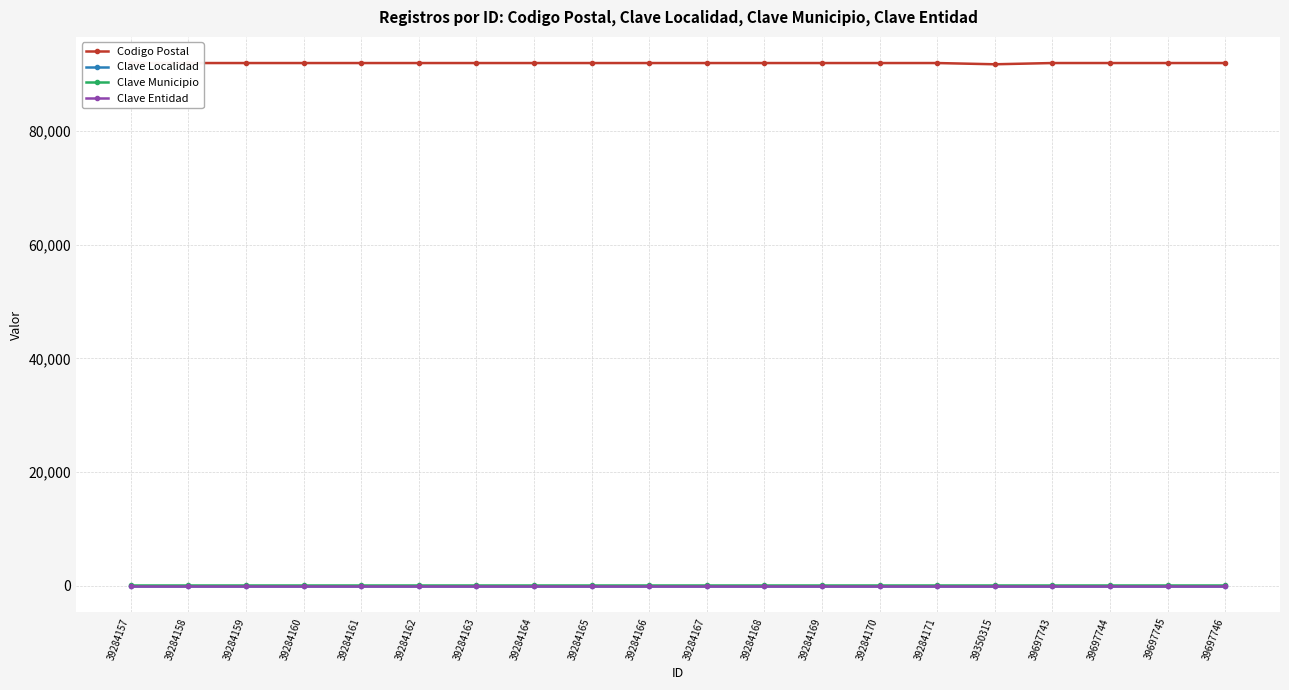

What is the greatest value displayed?

91919